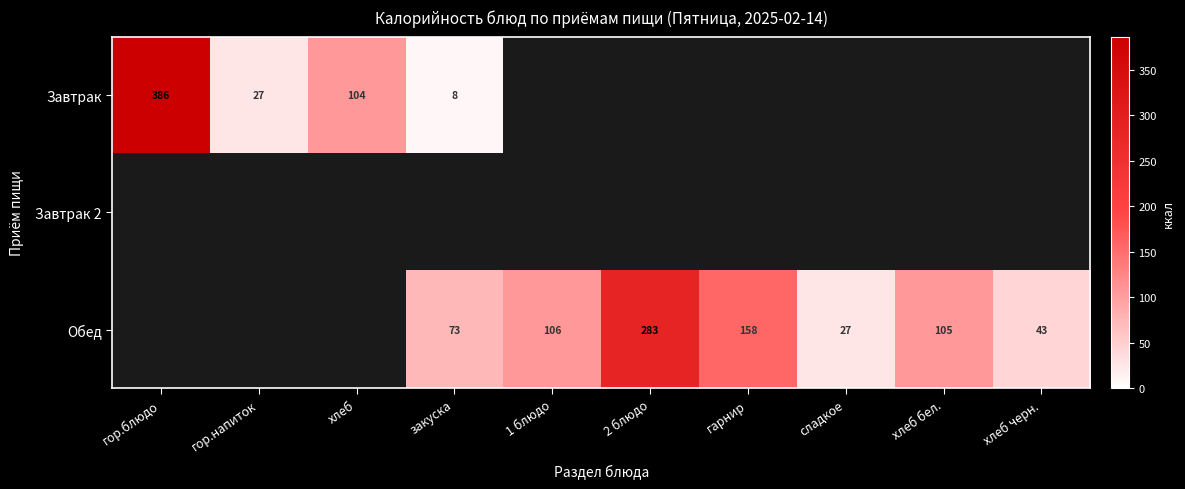

Where is Завтрак nearest to the value 197?

хлеб